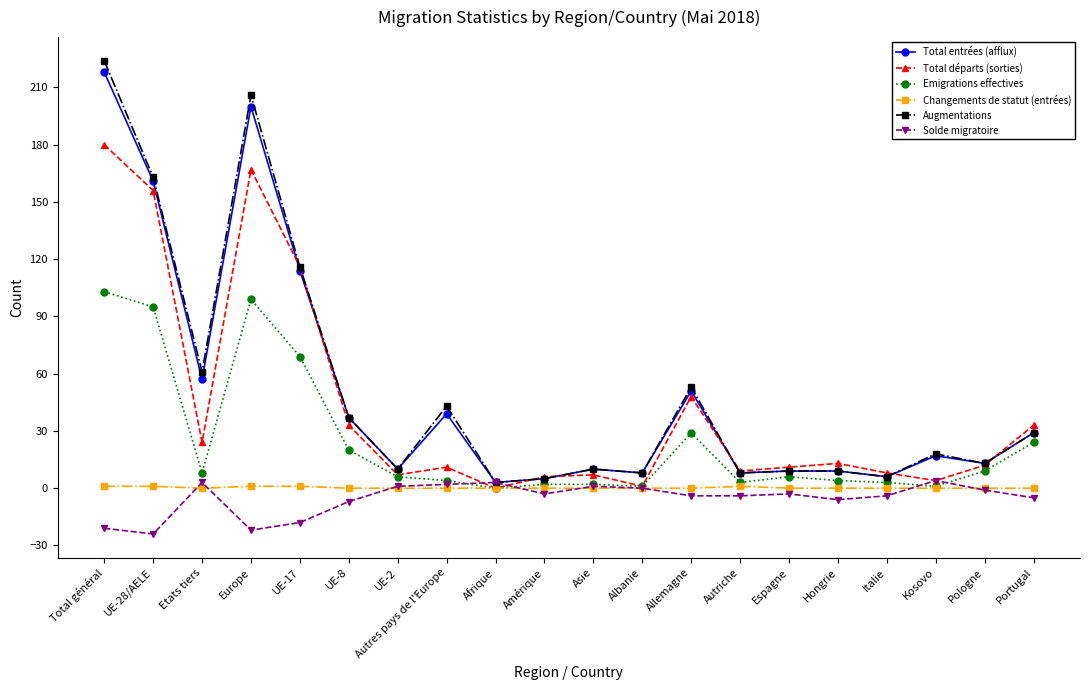

What is the maximum value for Augmentations?

224